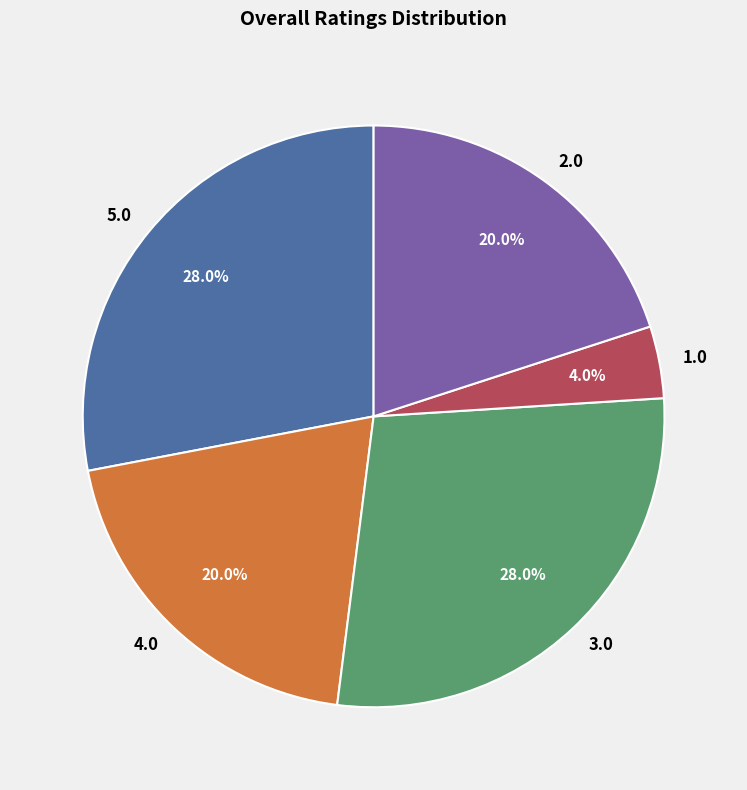

How much of the chart is everything except 1.0?

96.0%